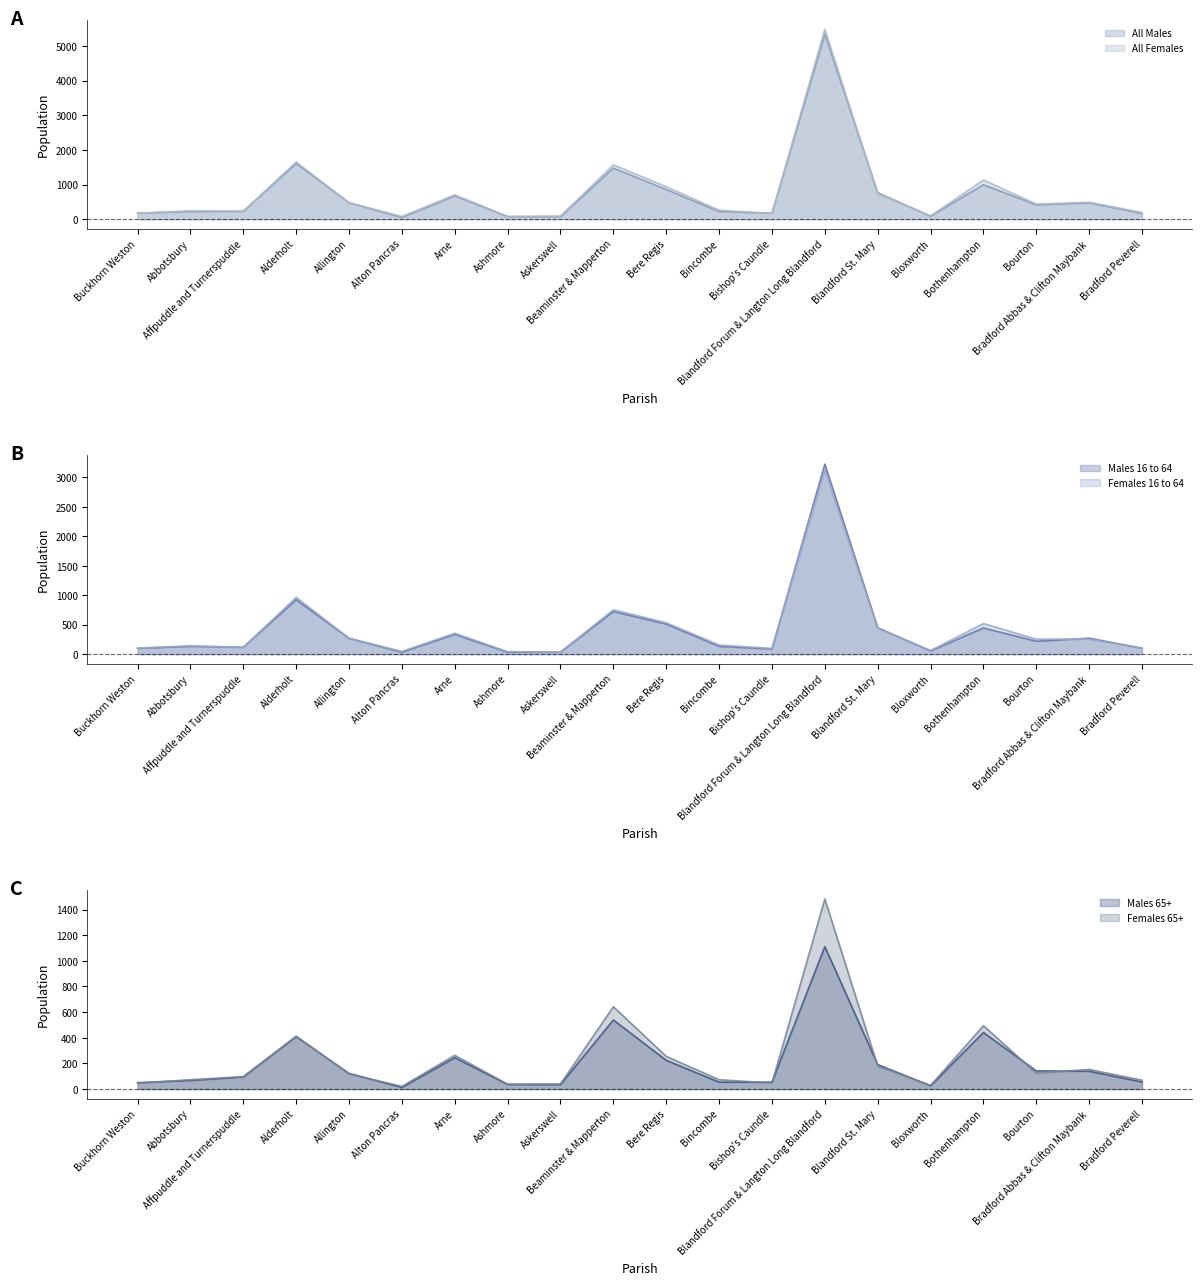

What is the total value across all series at Bourton?

1592